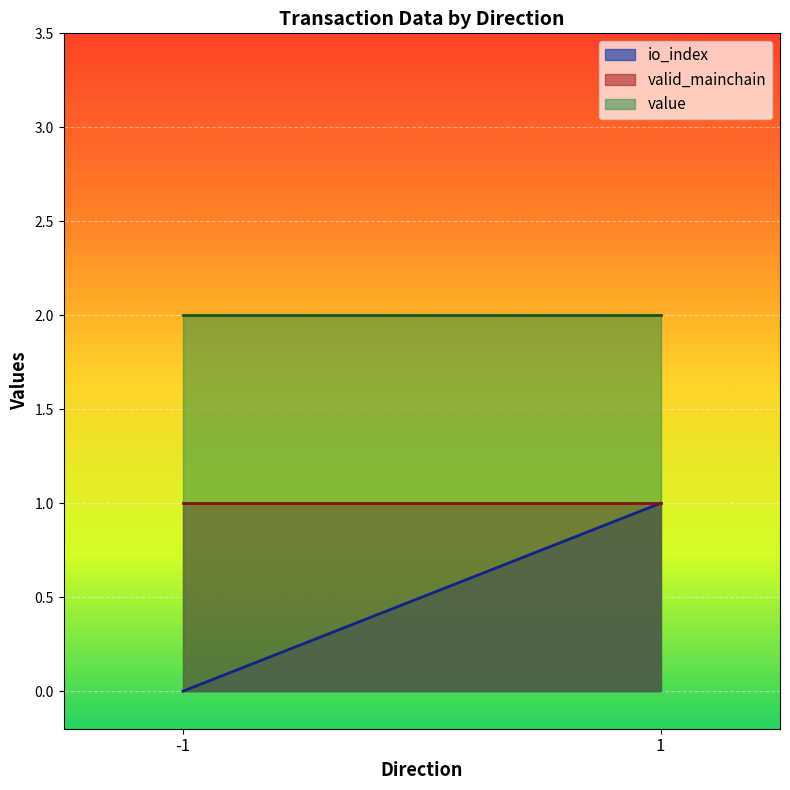

Between 1 and -1, which is larger?

1